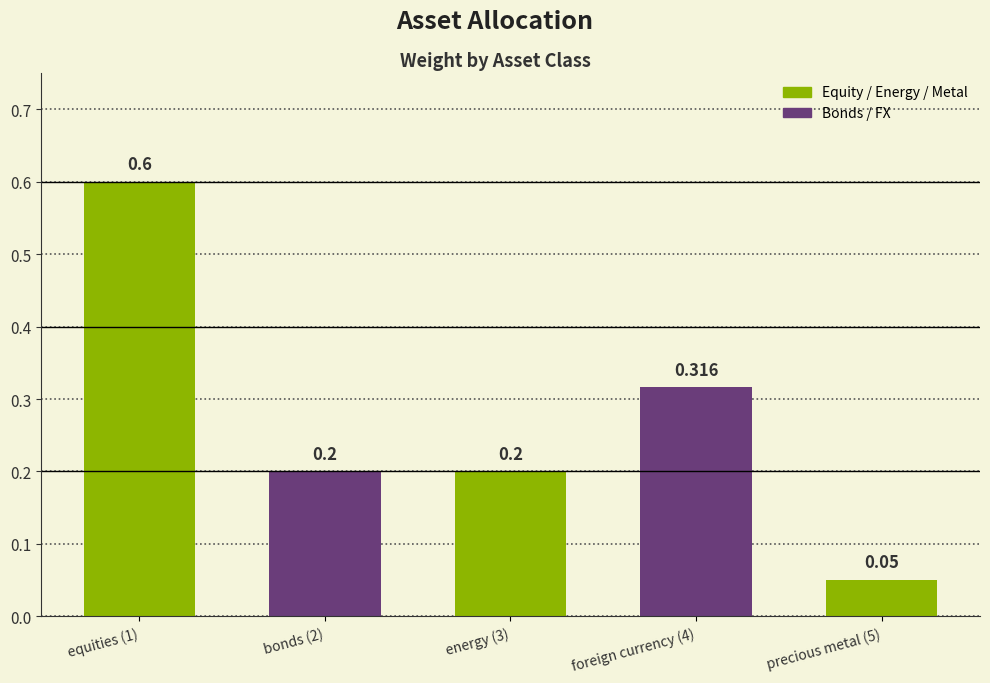

What is the value of the 2nd bar from the left?

0.2